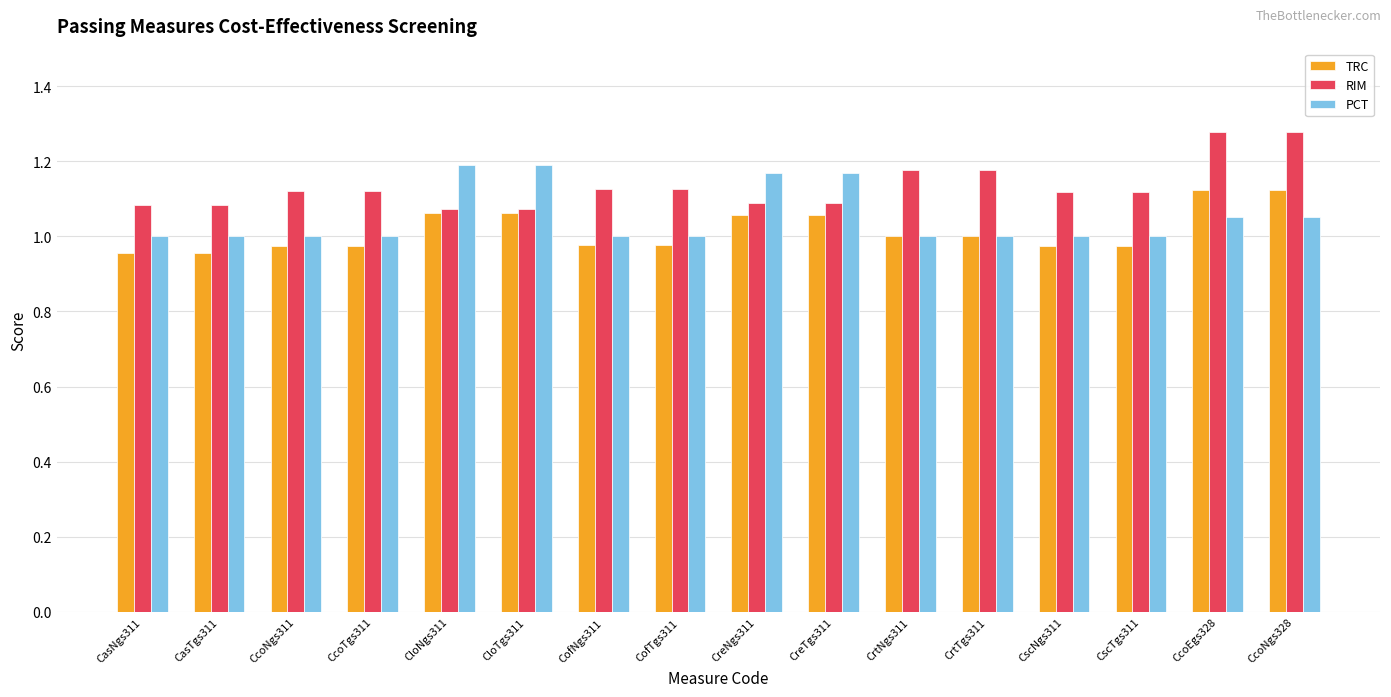

What is the label of the 15th bar from the left?

CcoEgs328